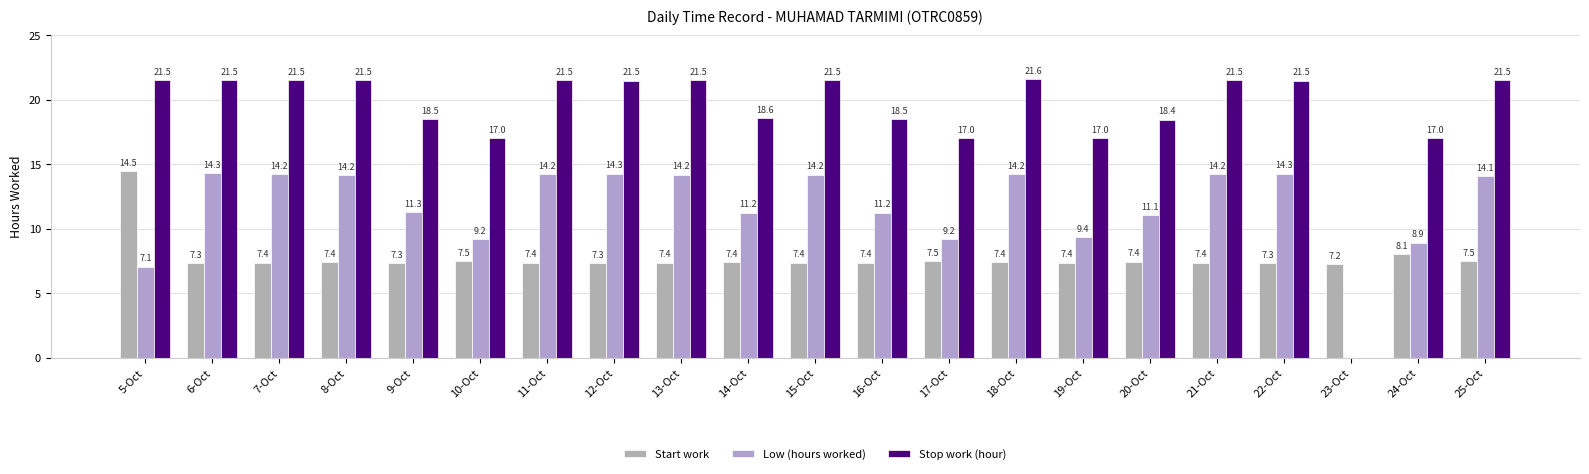

What are all the series names shown in the legend?

Start work, Low (hours worked), Stop work (hour)